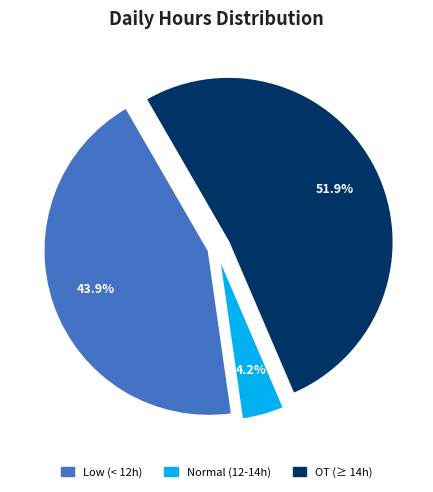

How many segments does this pie chart have?

3